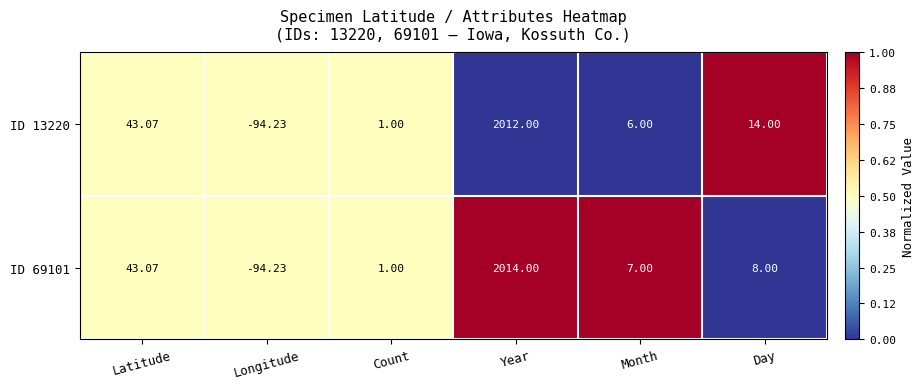

How many categories are shown in the chart?

6